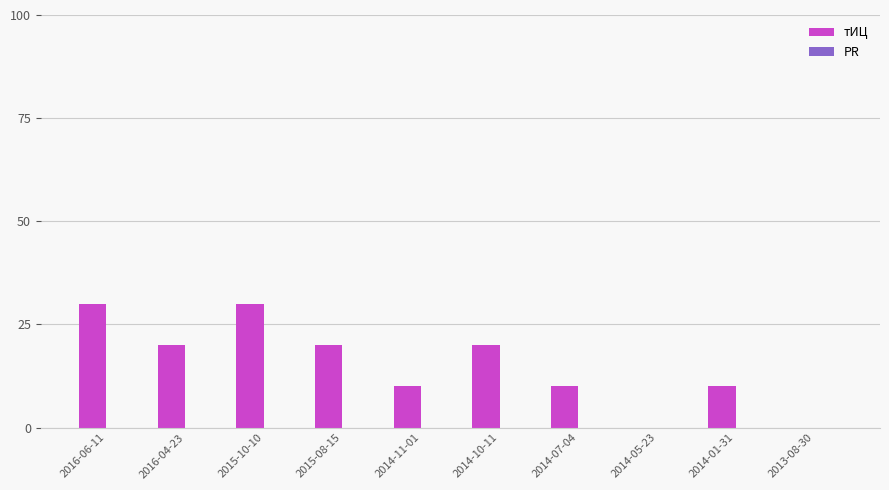

What is the ratio of the value at 2016-04-23 to the value at 2014-11-01?

2.0